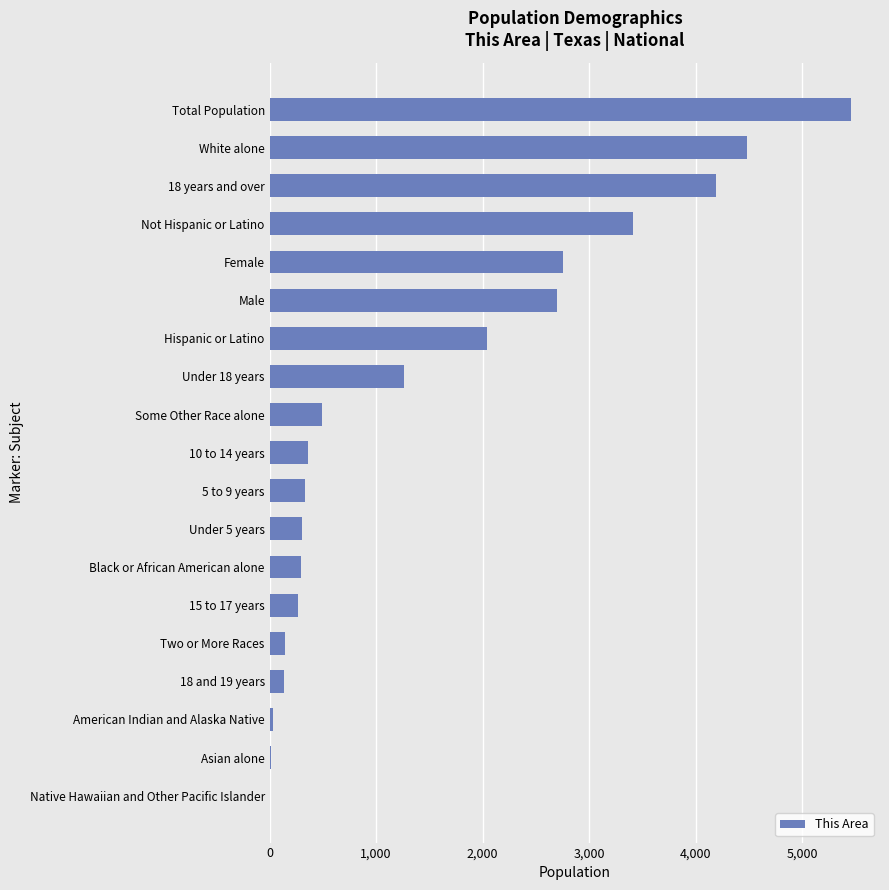

What is the maximum value shown in the chart?

5459